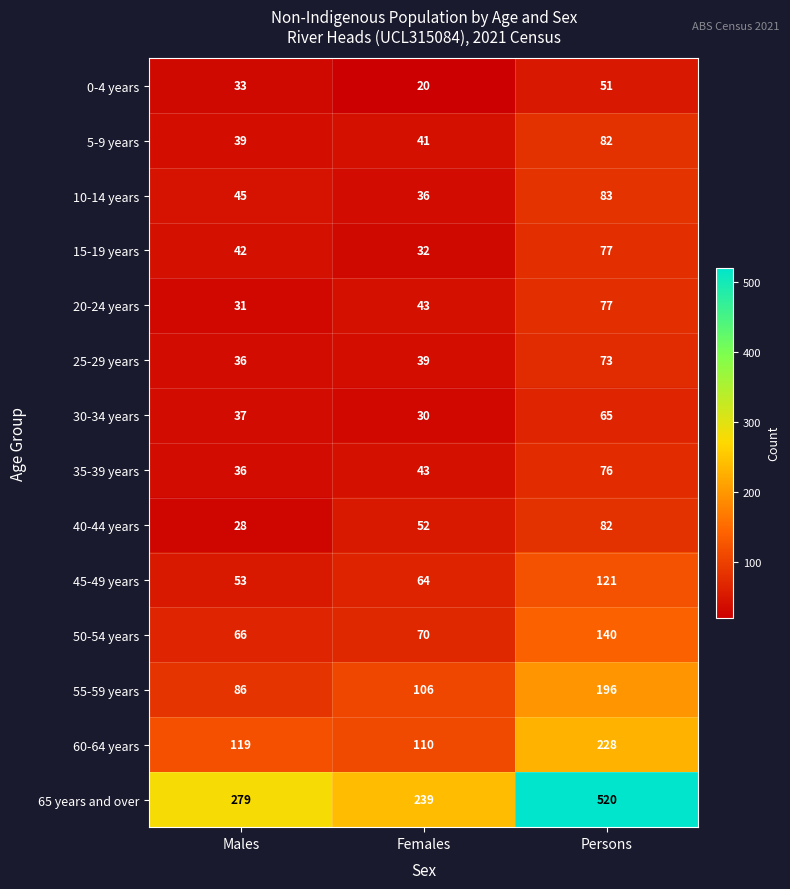

Count the 35-39 years values in the range 36 to 76.

3